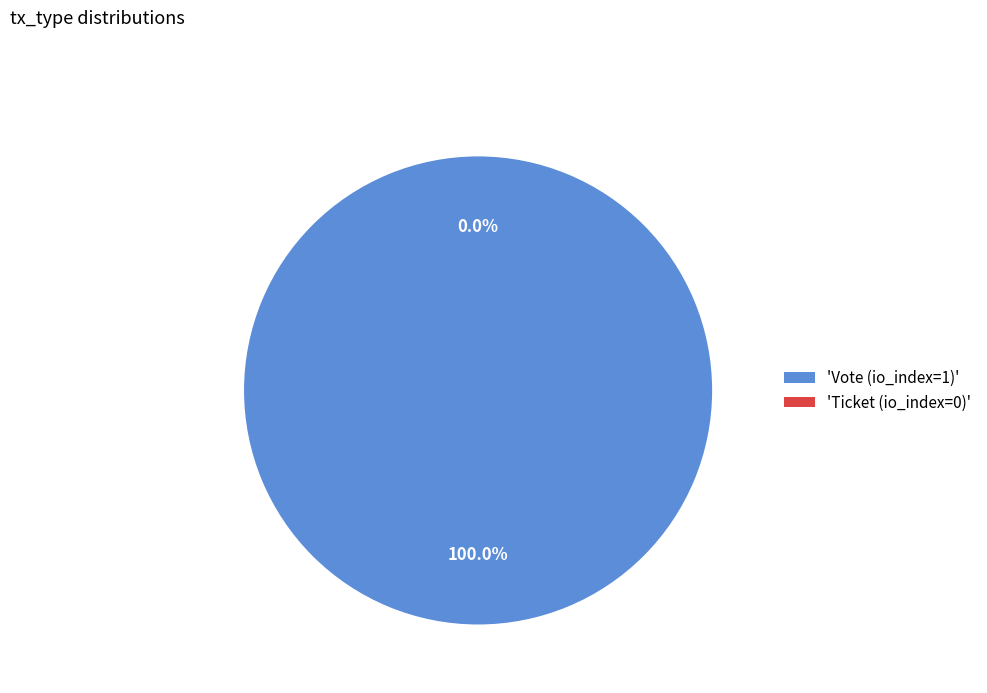

Between Vote (io_index=1) and Ticket (io_index=0), which is larger?

Vote (io_index=1)